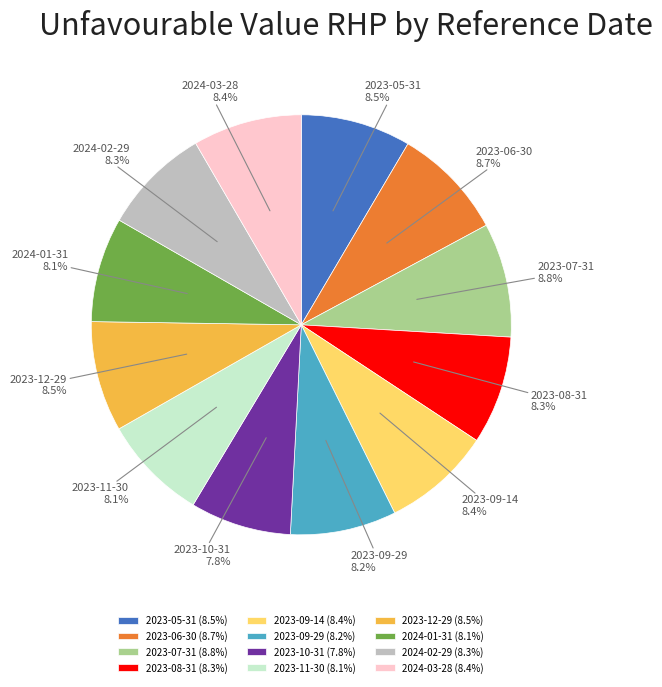

To the nearest percent, what is the average slice percentage?

8%